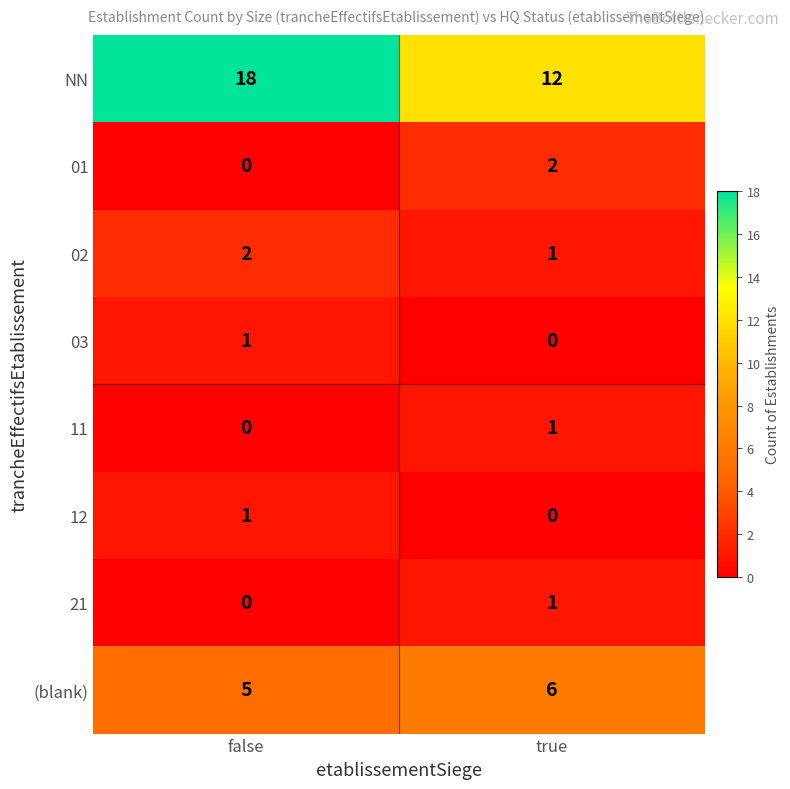

Which series changed the most between false and true?

NN